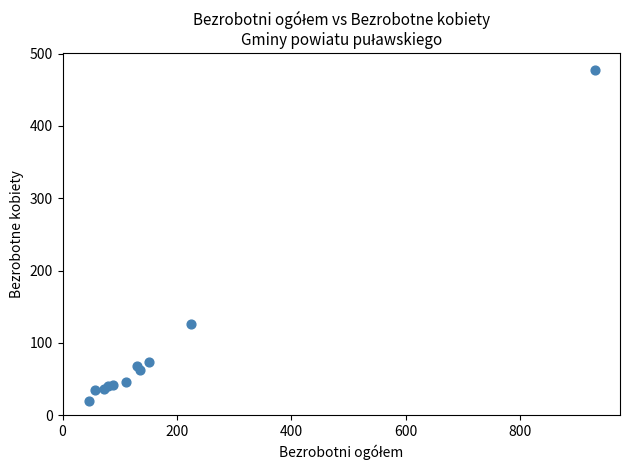

What Y value in the scatter plot is closest to 249?

126